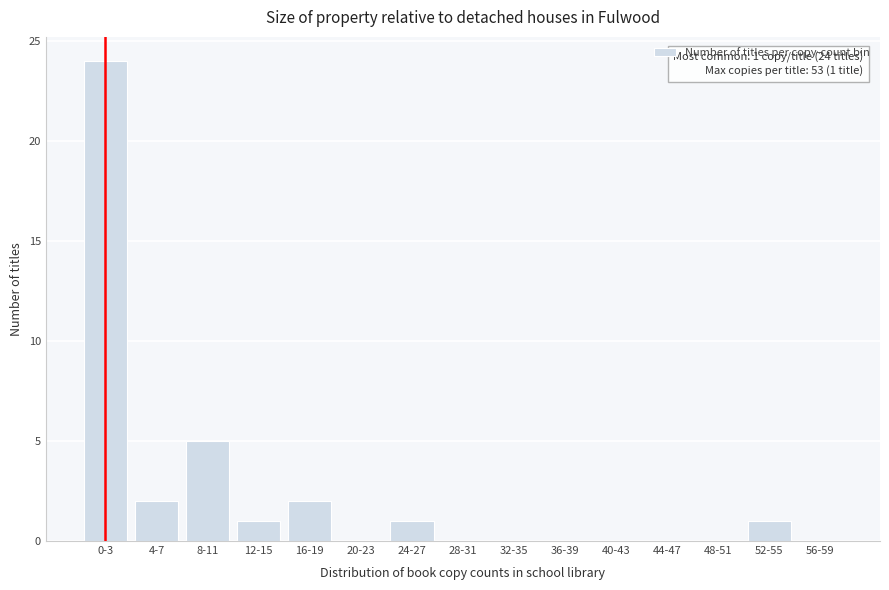

Reading left to right, extract all data points from this chart.

0-3=24	4-7=2	8-11=5	12-15=1	16-19=2	20-23=0	24-27=1	28-31=0	32-35=0	36-39=0	40-43=0	44-47=0	48-51=0	52-55=1	56-59=0